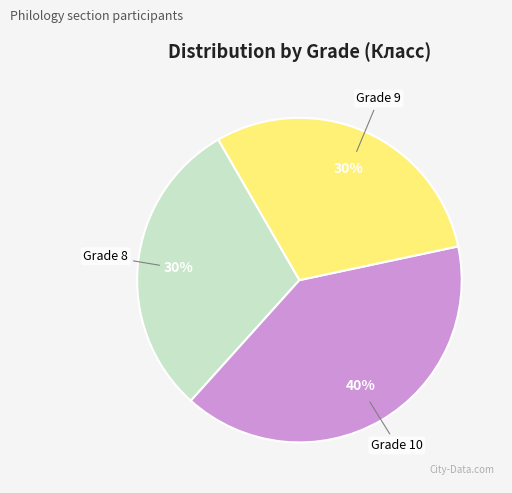

Is there any slice that represents more than half of the pie?

No